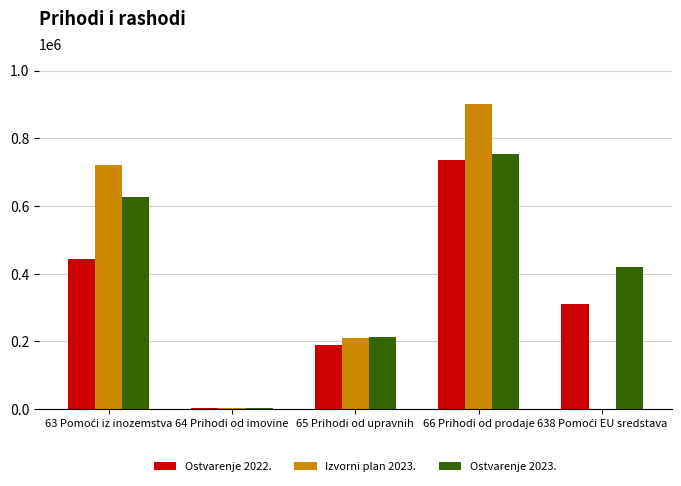

At which category is the sum across all series the highest?

66 Prihodi od prodaje